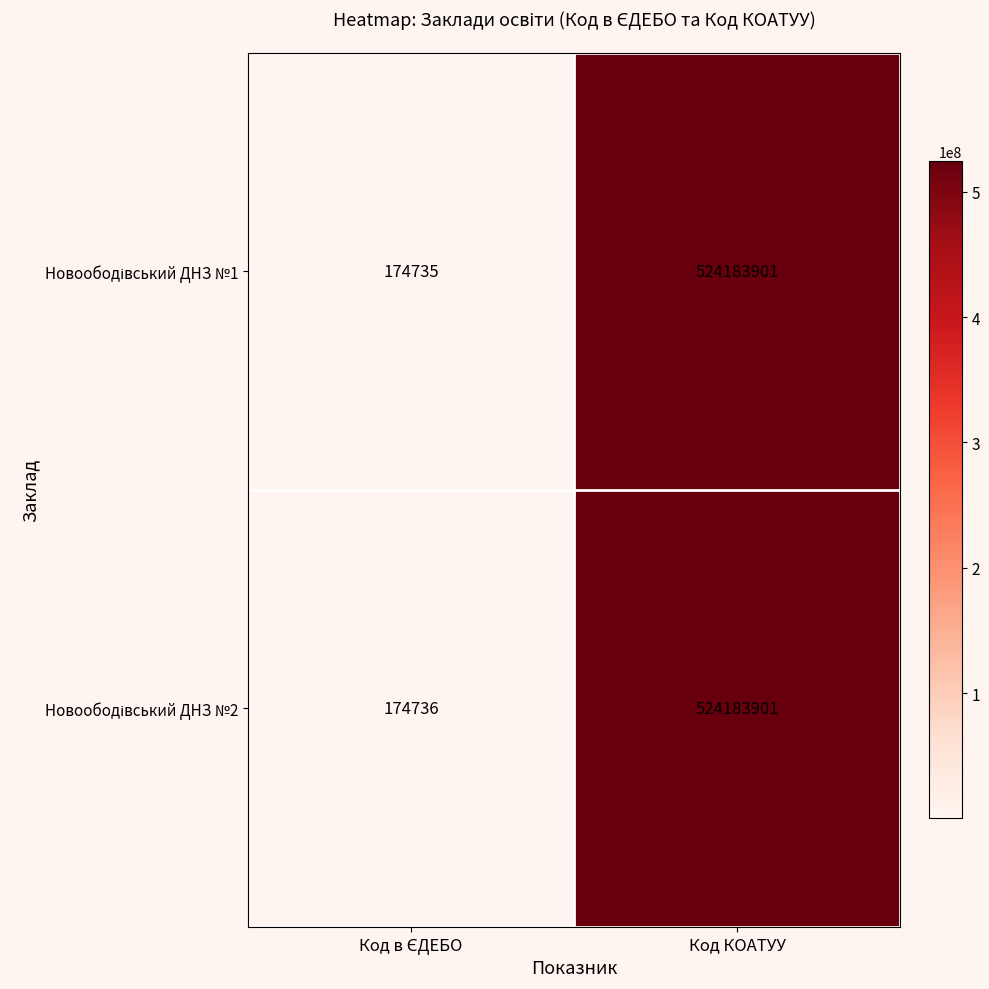

What is the maximum value shown in the chart?

524183901